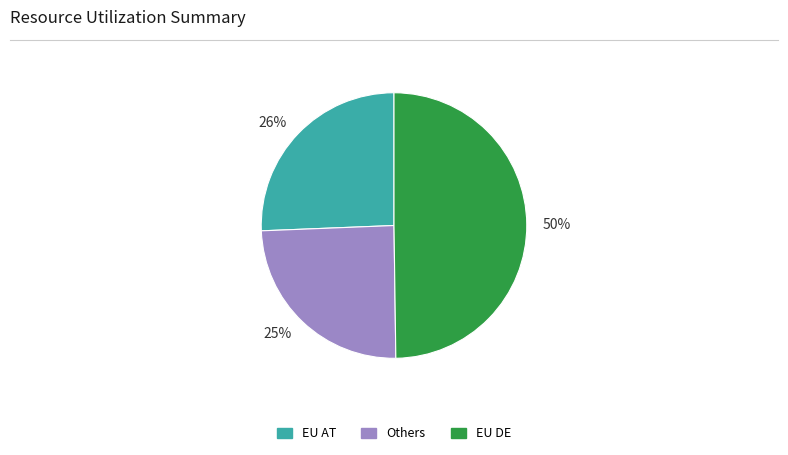

Which category has the biggest portion of the pie?

50%